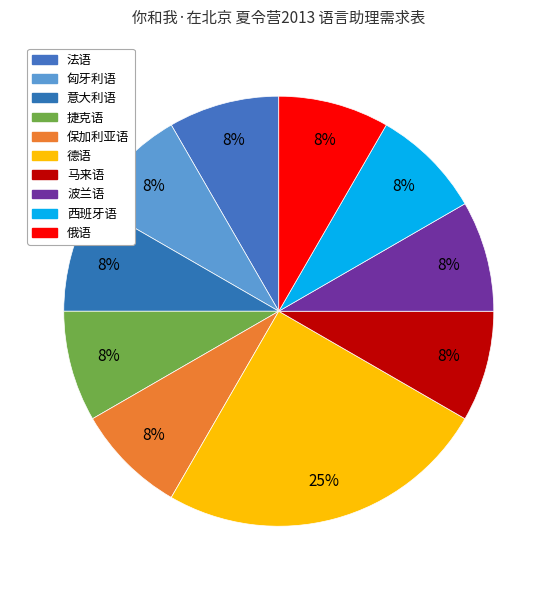

Combined, do 马来语 and 保加利亚语 account for over 50%?

No